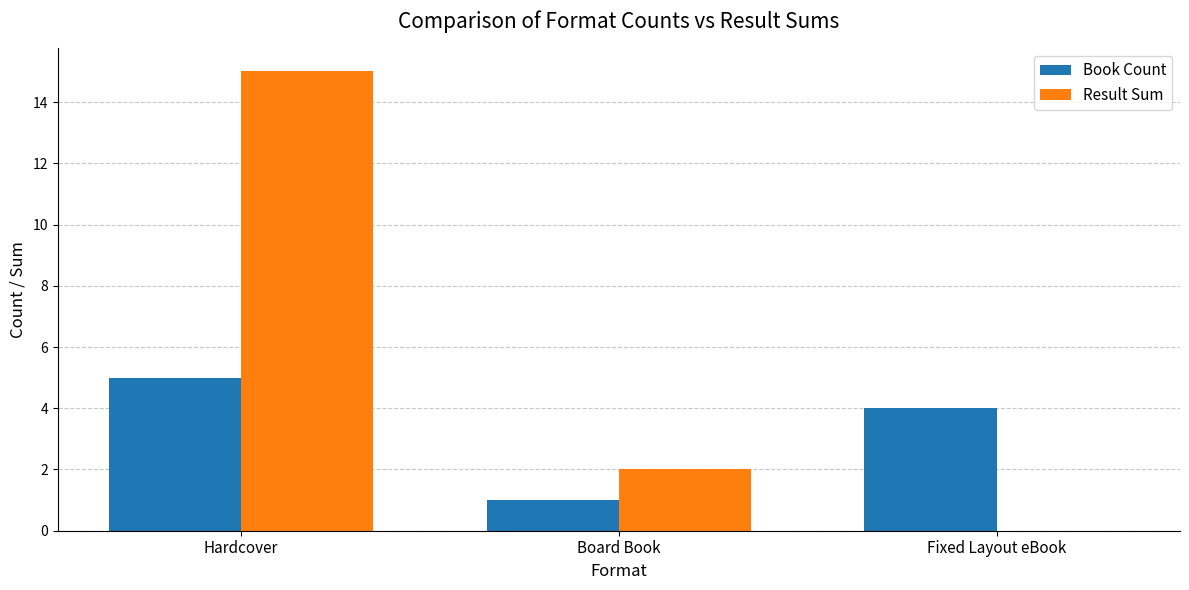

The value of Book Count at Fixed Layout eBook is 4. True or false?

True